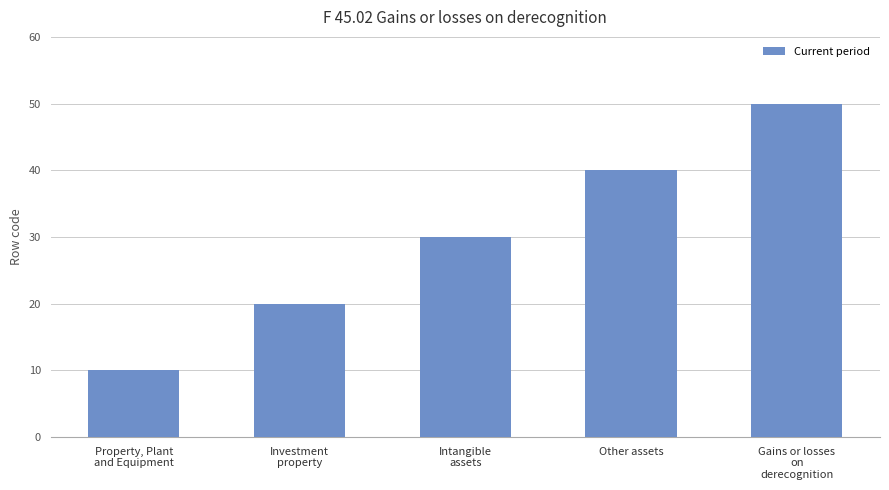

What is the label of the 4th bar from the left?

Other assets